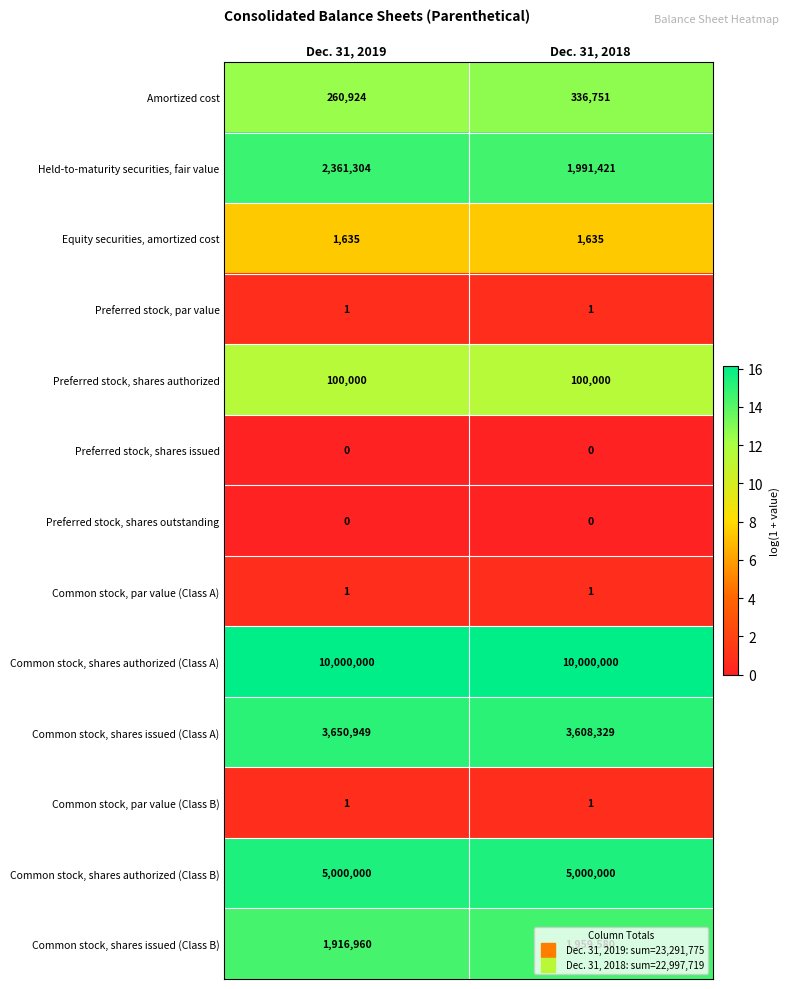

The Common stock, shares authorized (Class B) series shows 7268584 at Dec. 31, 2018. True or false?

False